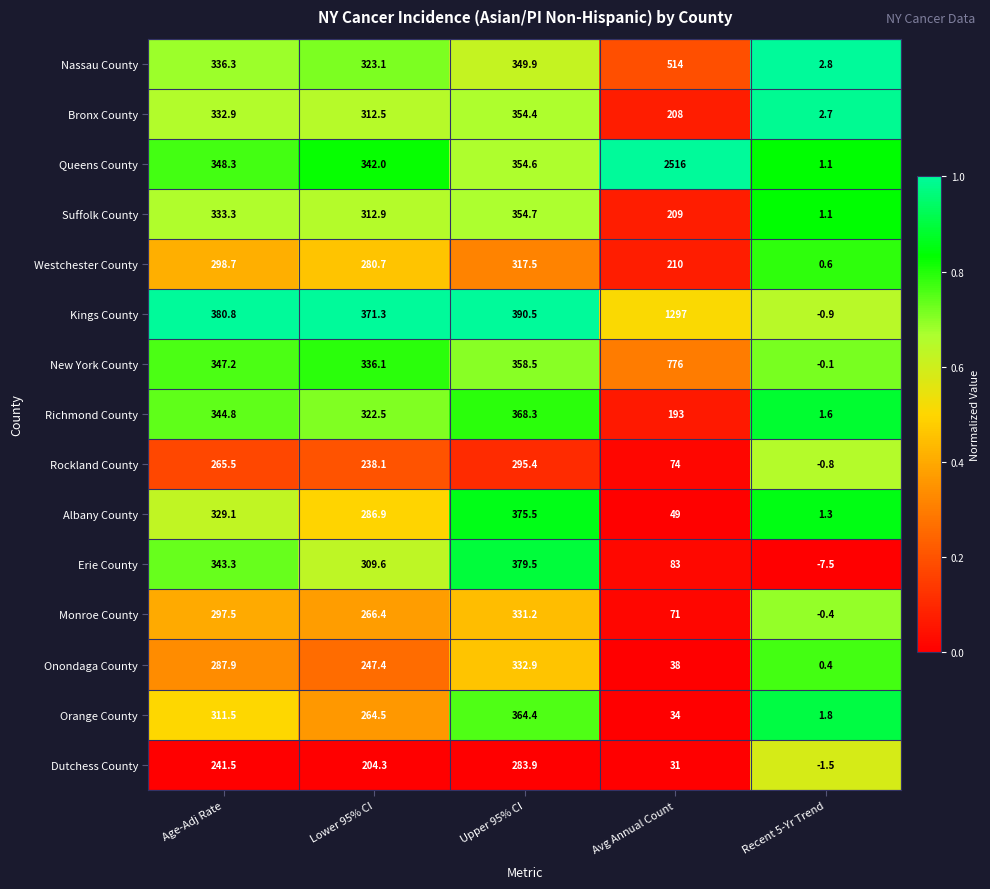

What is the sum of all Queens County values?

3562.0